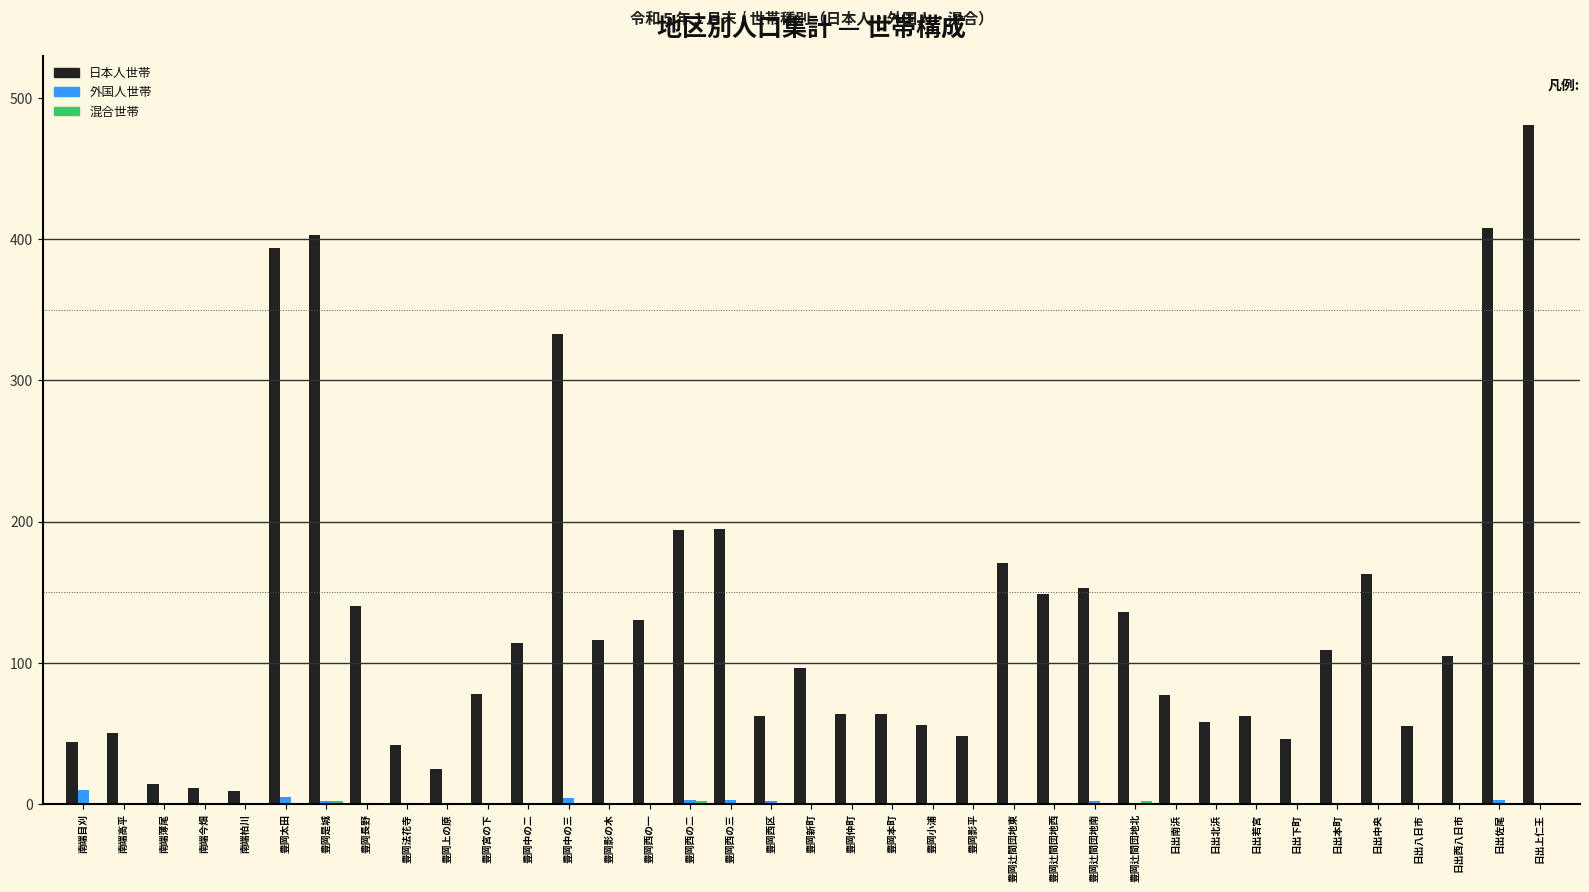

Which series has the largest total across all categories?

日本人世帯